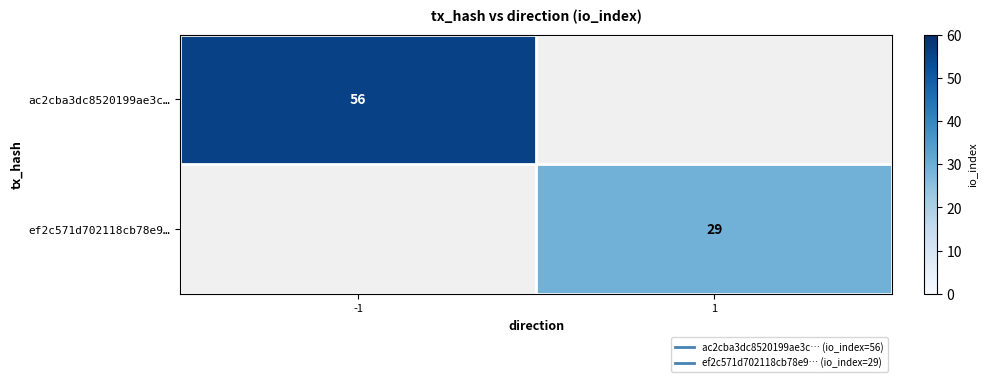

List the labels in order of ef2c571d702118cb78e9… value, largest first.

-1, 1